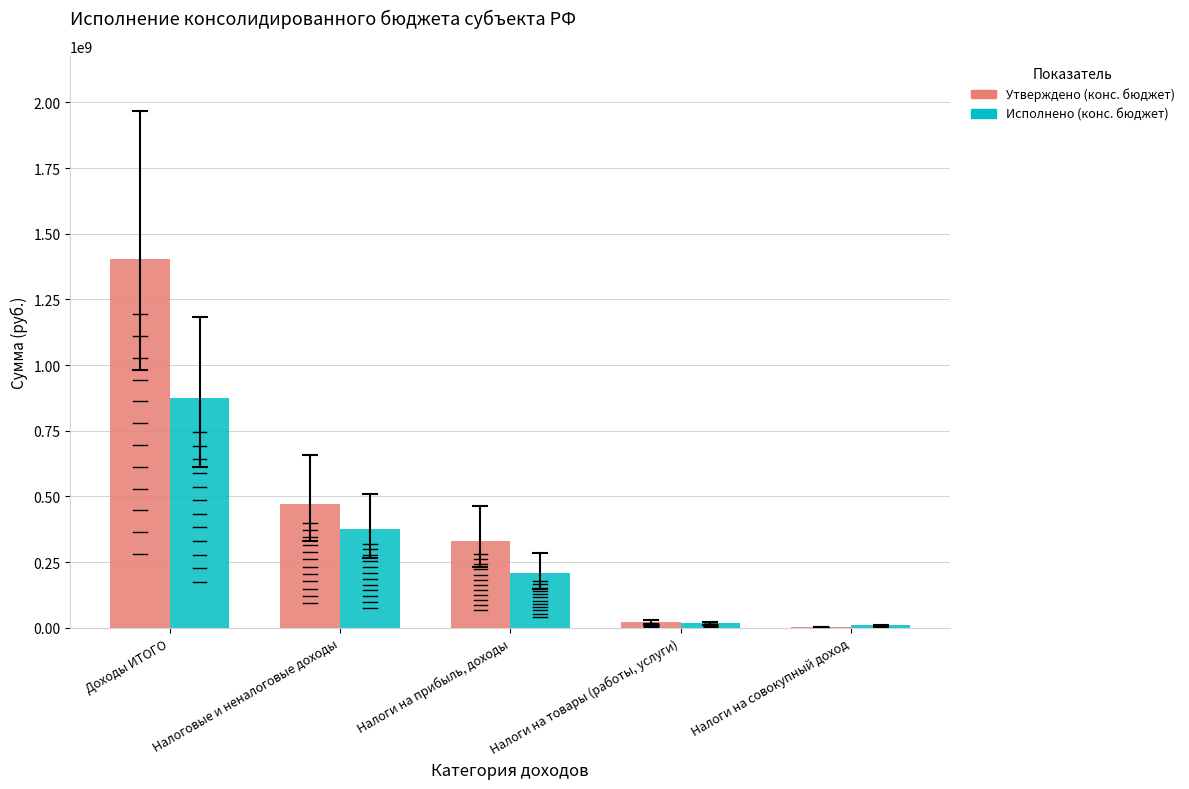

Which category has the highest value in the Утверждено (конс. бюджет) series?

Доходы ИТОГО